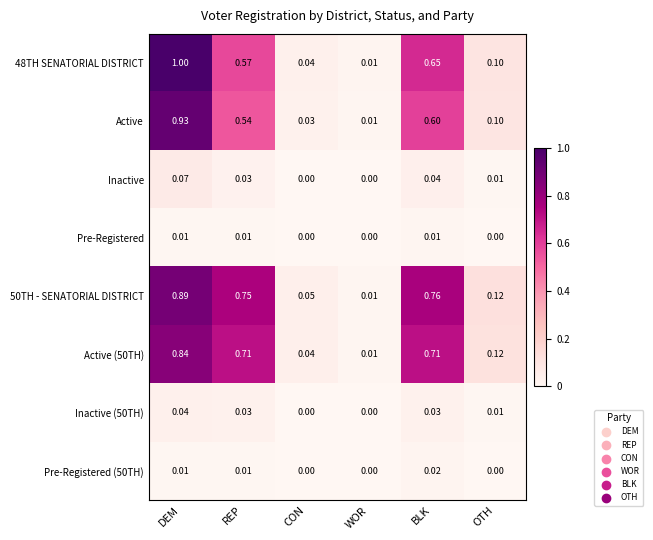

List the labels in order of 50TH - SENATORIAL DISTRICT value, largest first.

DEM, BLK, REP, OTH, CON, WOR